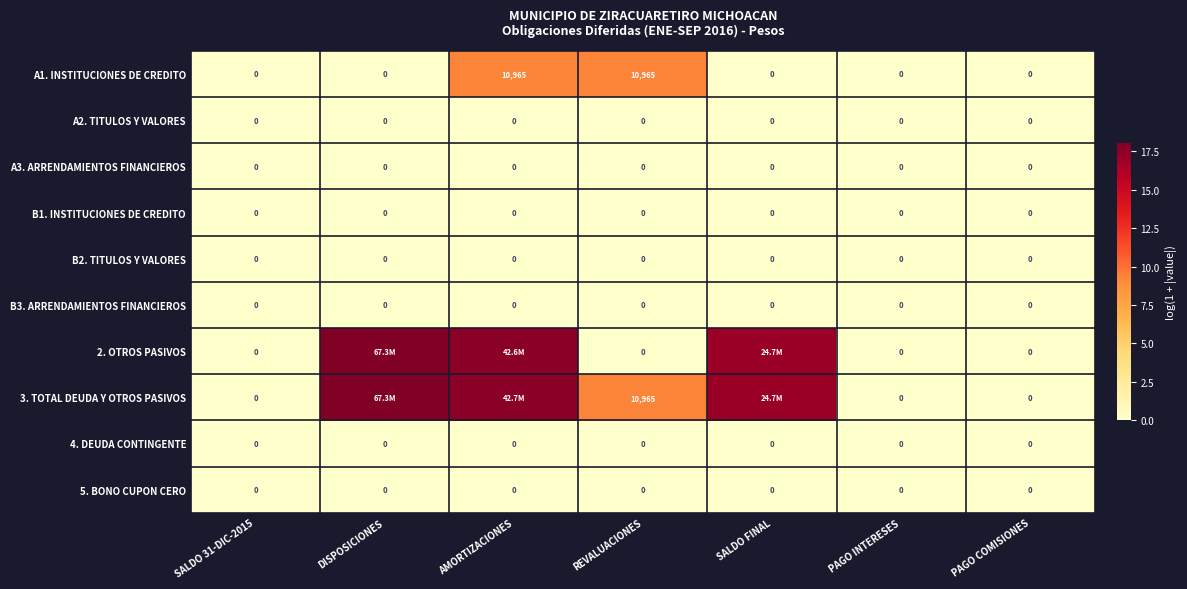

True or false: 5. BONO CUPON CERO has a value of 0.0 at DISPOSICIONES.

True